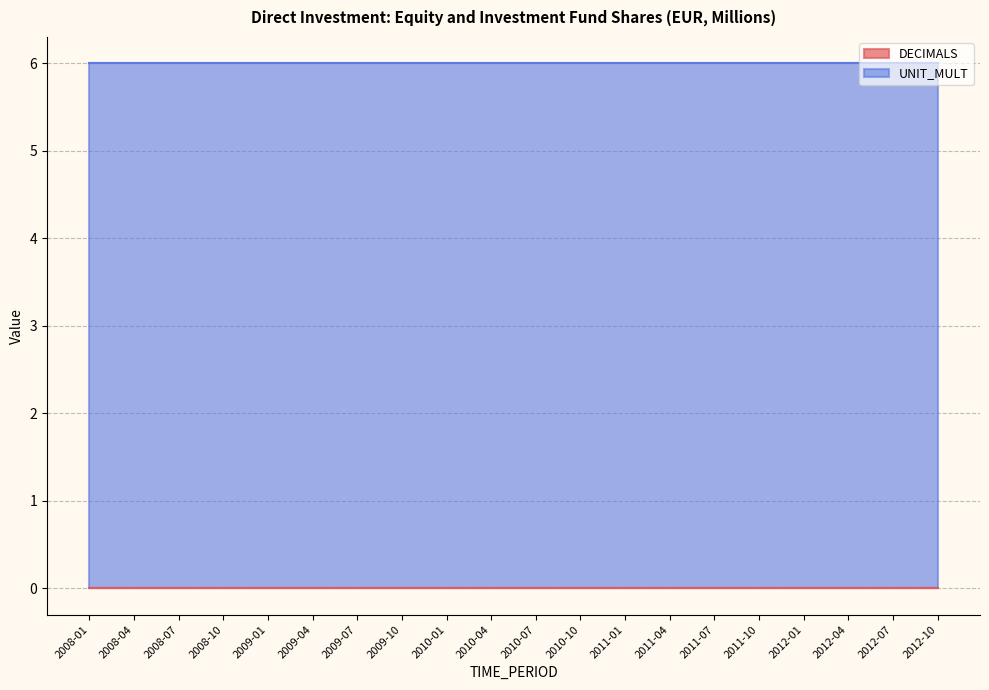

True or false: UNIT_MULT and DECIMALS cross at least once.

False